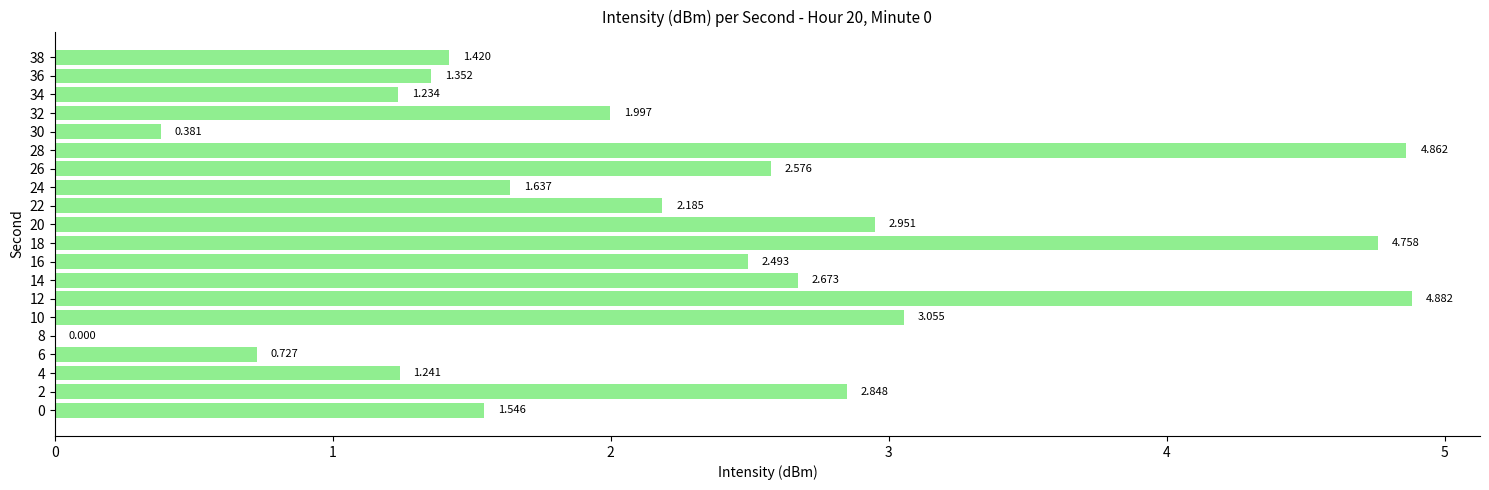

How many categories are shown in the chart?

20